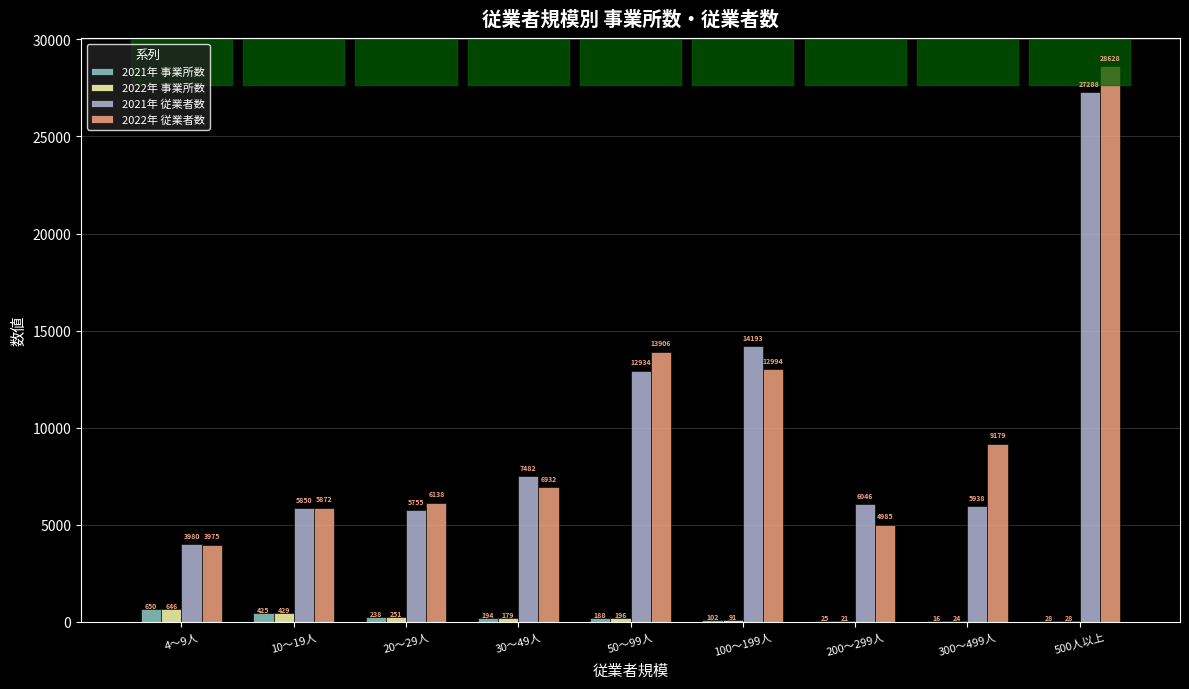

How many groups of bars are there?

9